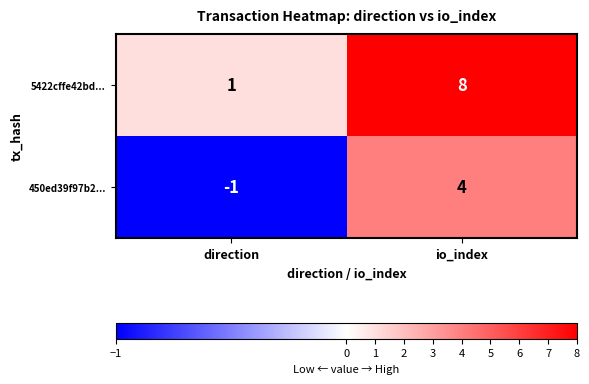

Reading left to right, list all the values displayed in this chart.

5422cffe42bd...: direction=1	io_index=8
450ed39f97b2...: direction=-1	io_index=4